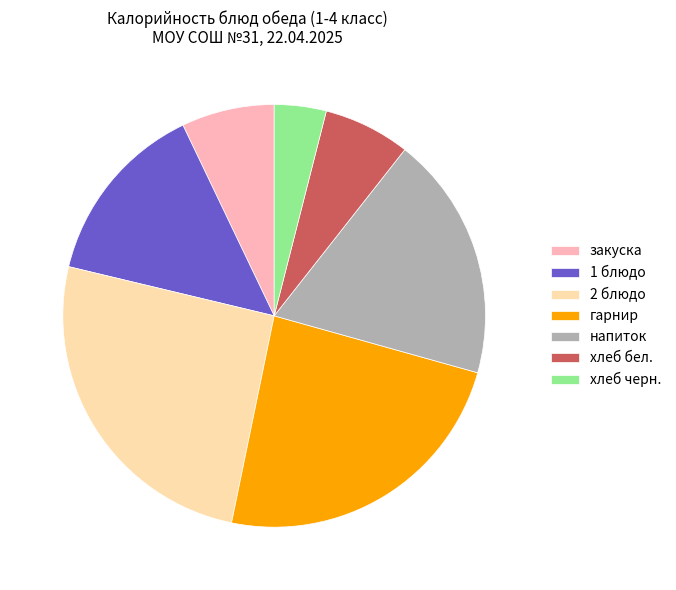

What is the largest slice in the pie chart?

2 блюдо